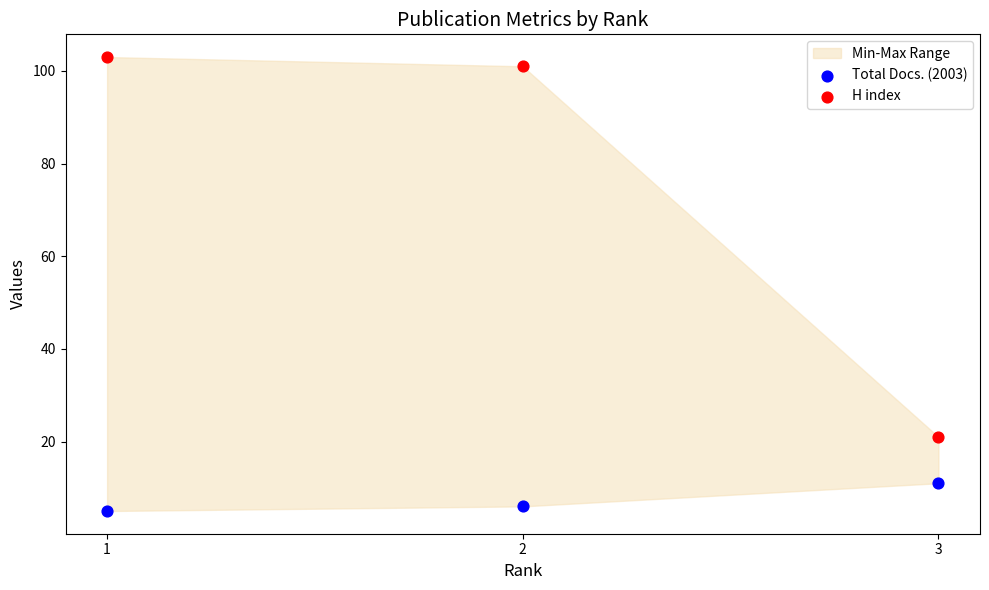

Which series contains the highest Y value?

H index